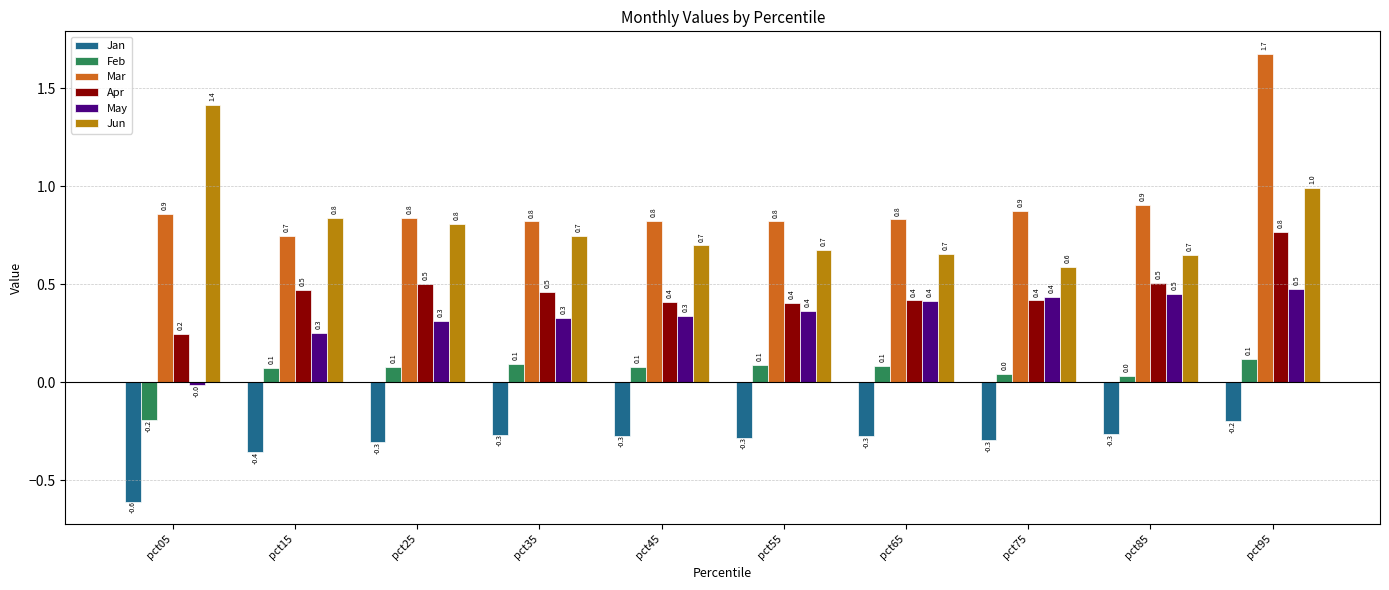

Which series has the widest spread of values?

Mar